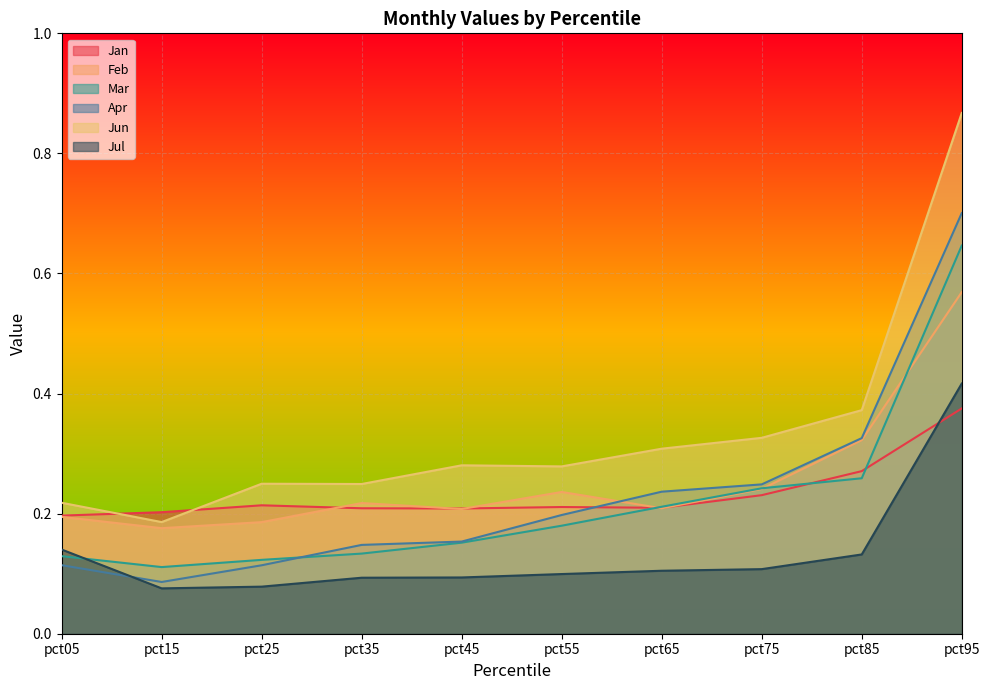

True or false: Jun and Mar intersect in this chart.

False